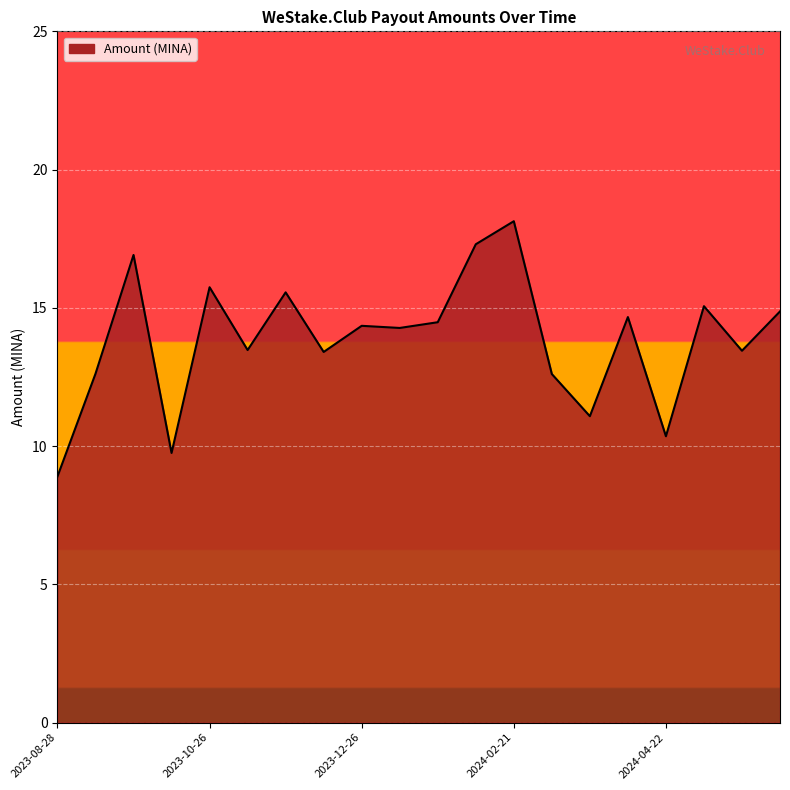

What is the difference between the maximum and minimum values?

9.2